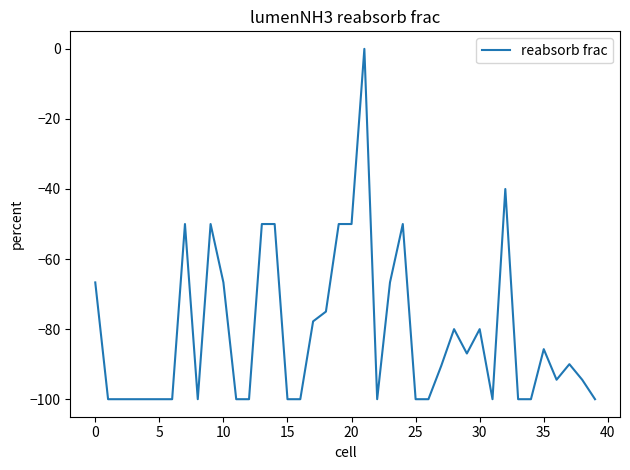

What is the difference between the maximum and minimum values?

100.0